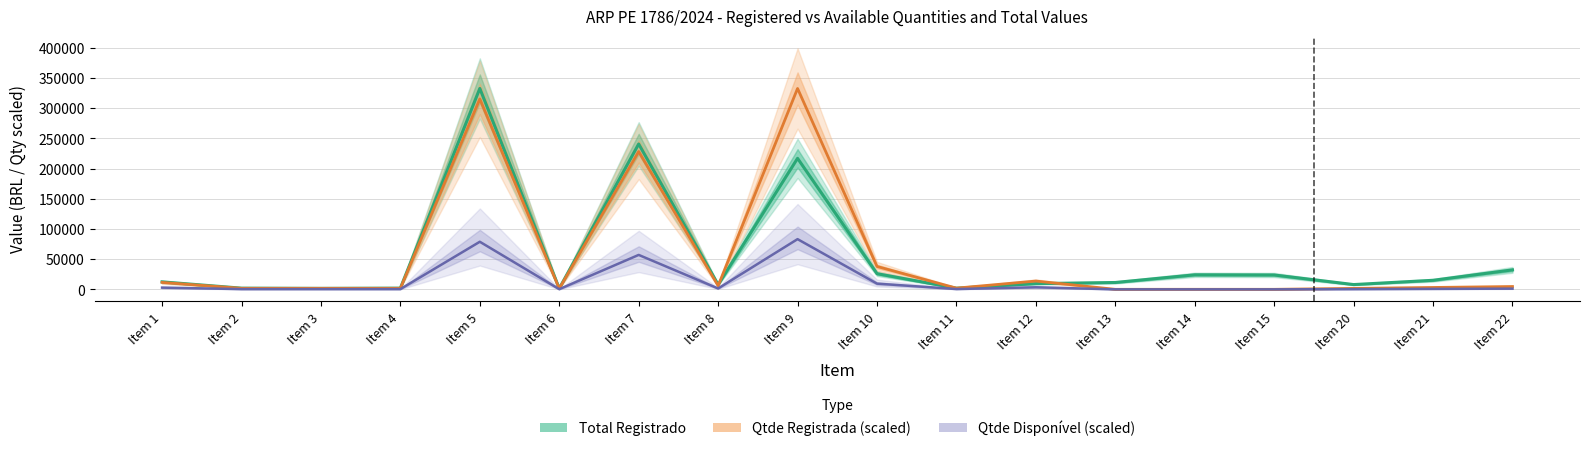

Rank the series by their maximum value, from lowest to highest.

Qtde Disponível (Forecast), Total Registrado (Estimate), Qtde Registrada (Partial Estimate)